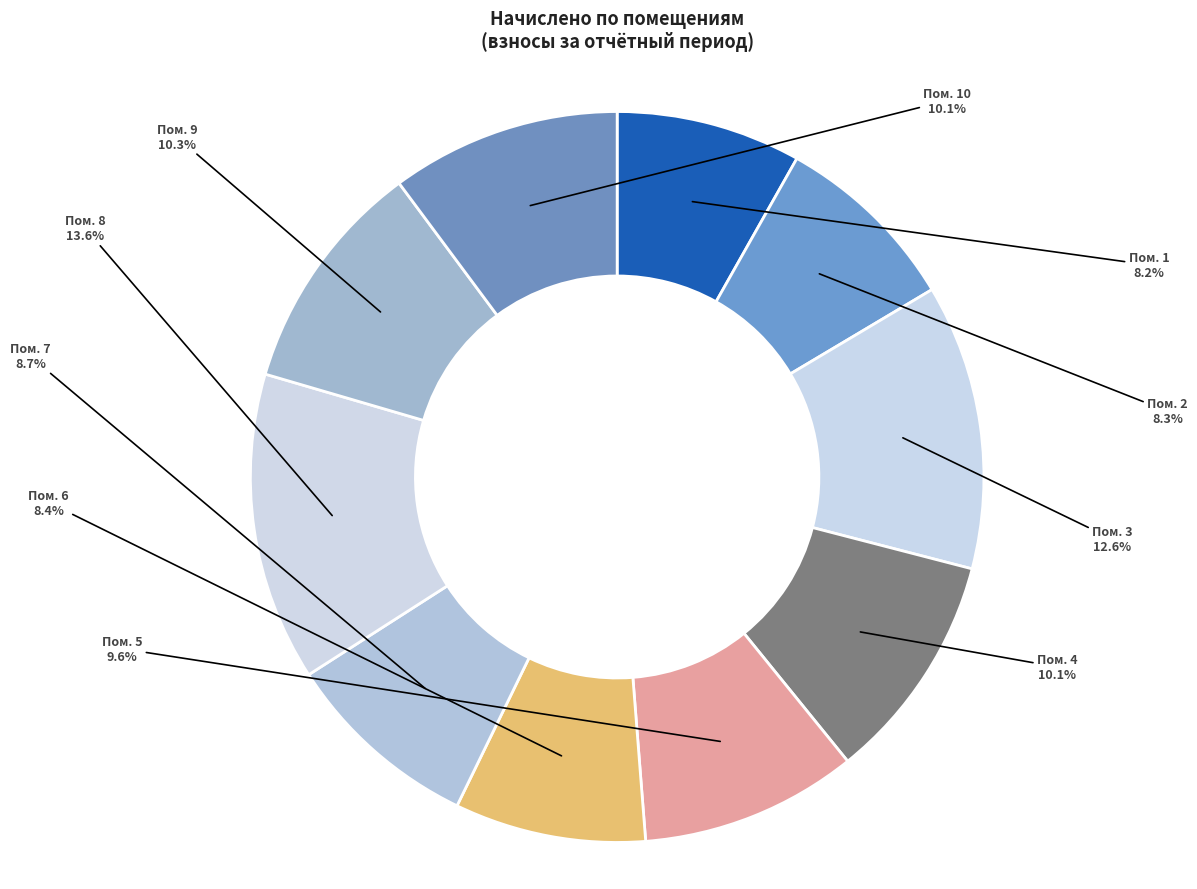

Count the number of slices in the pie.

10